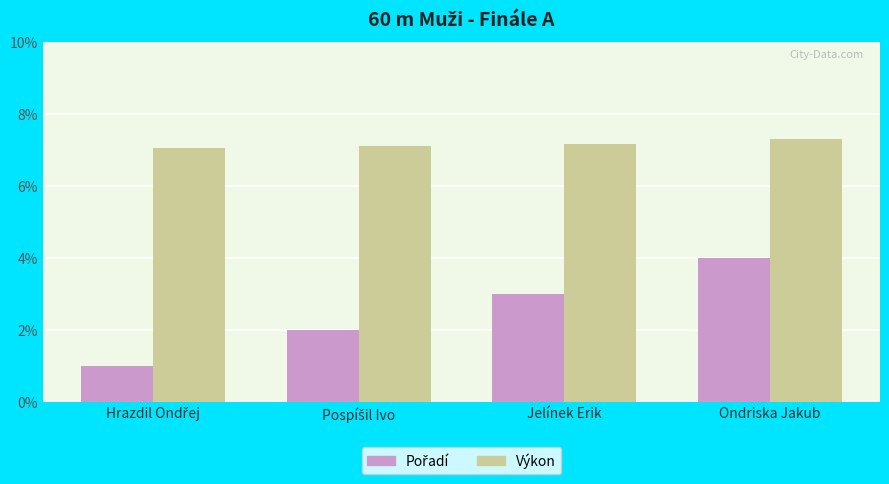

What is the total value across all series at Jelínek Erik?

10.2